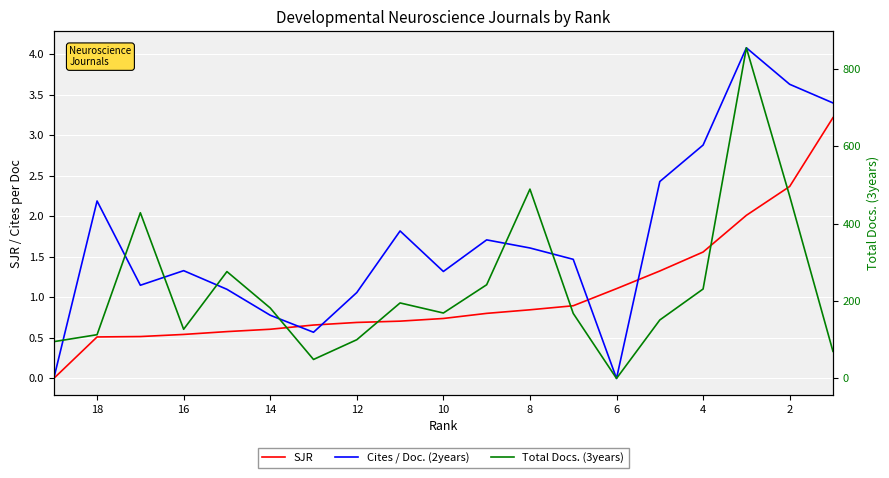

What is the sum of all Cites / Doc. (2years) values?

32.5